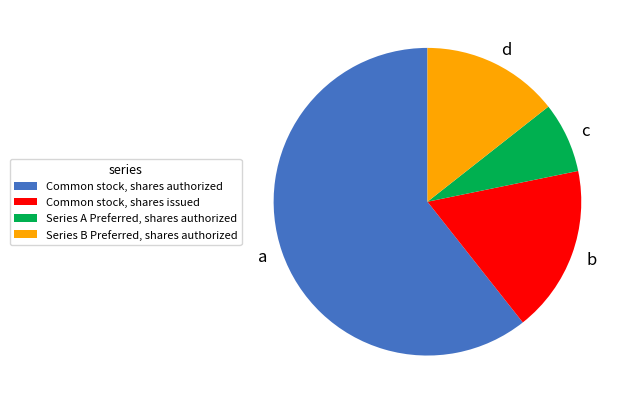

What is the smallest slice in the pie chart?

Series A Preferred, shares authorized